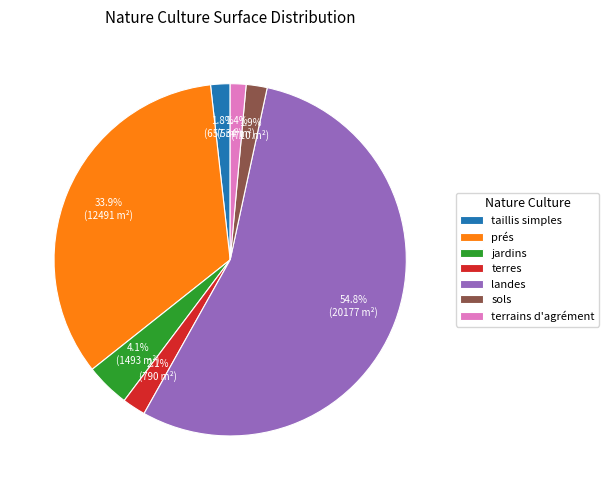

To the nearest percent, what is the combined percentage of terrains d'agrément and terres?

4%